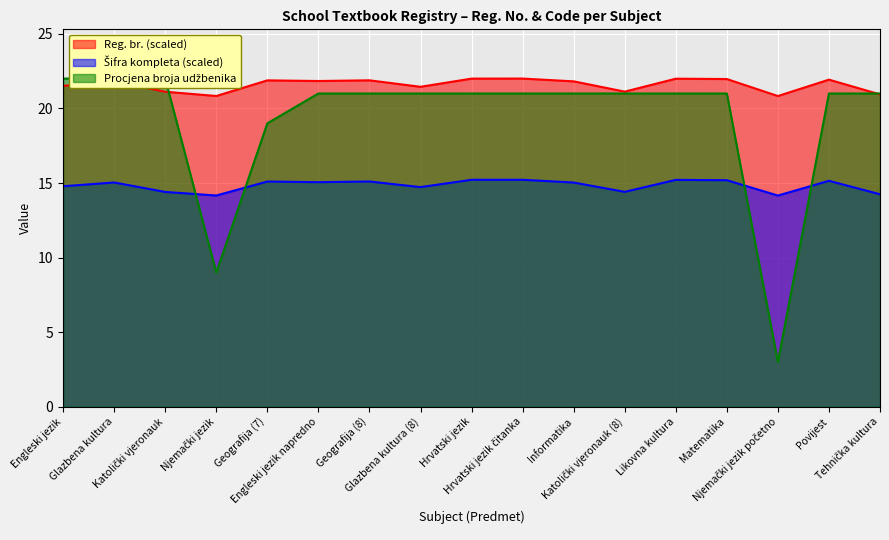

What is the highest value of the Reg. br. (scaled) series?

22.0